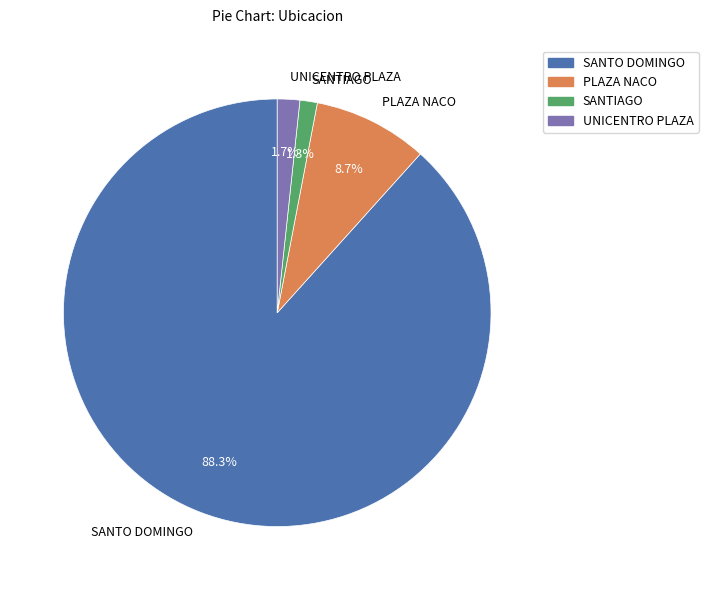

Which category has the biggest portion of the pie?

SANTO DOMINGO